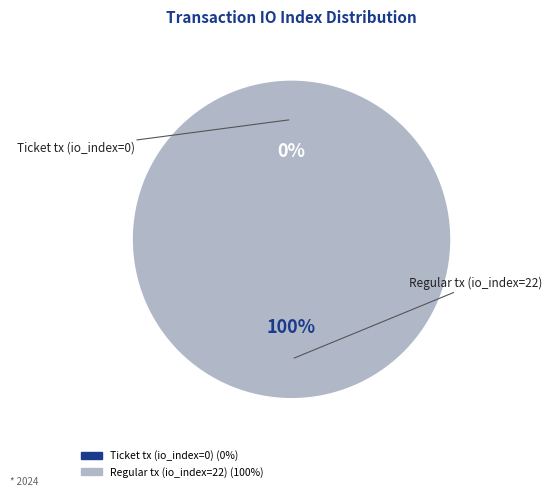

True or false: Regular tx (io_index=22) accounts for 99% of the total.

False